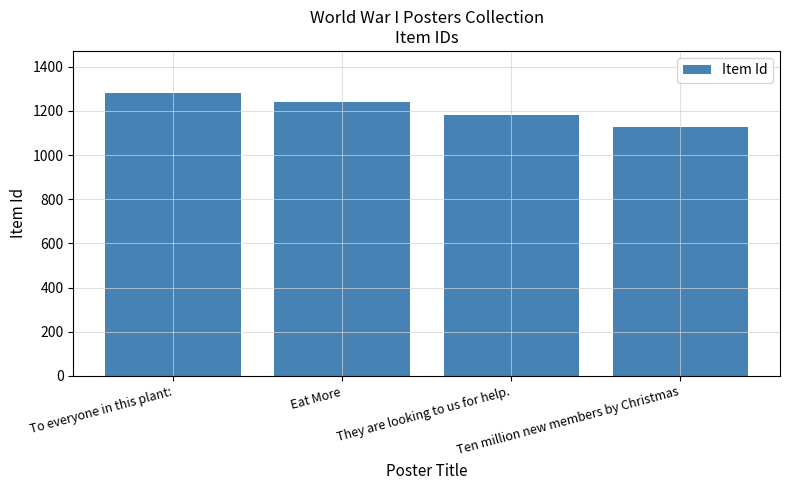

The value at Ten million new members by Christmas is 1126. True or false?

True